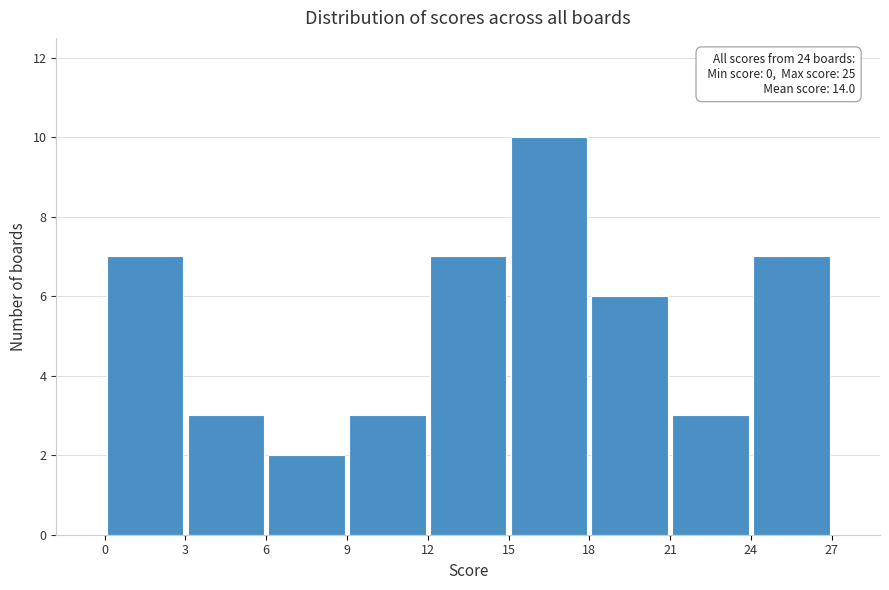

Which range on the x-axis has the tallest bar?

15 to 18